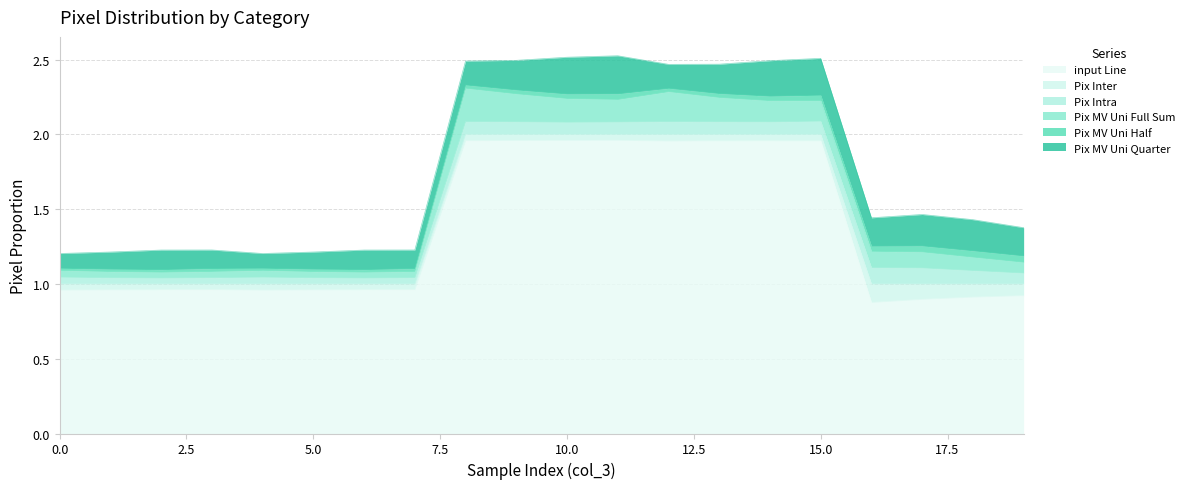

Reading left to right, extract all data points from this chart.

input Line: 1.0	1.0	1.0	1.0	1.0	1.0	1.0	1.0	2.0	2.0	2.0	2.0	2.0	2.0	2.0	2.0	0.9	0.9	0.9	0.9
Pix Inter: 0.0	0.0	0.0	0.0	0.0	0.0	0.0	0.0	0.0	0.0	0.0	0.0	0.0	0.0	0.0	0.0	0.1	0.1	0.1	0.1
Pix Intra: 0.0	0.0	0.0	0.0	0.0	0.0	0.0	0.0	0.1	0.1	0.1	0.1	0.1	0.1	0.1	0.1	0.1	0.1	0.1	0.1
Pix MV Uni Full Sum: 0.0	0.0	0.0	0.0	0.0	0.0	0.0	0.0	0.2	0.2	0.2	0.2	0.2	0.2	0.1	0.1	0.1	0.1	0.1	0.1
Pix MV Uni Half: 0.0	0.0	0.0	0.0	0.0	0.0	0.0	0.0	0.0	0.0	0.0	0.0	0.0	0.0	0.0	0.0	0.0	0.0	0.0	0.0
Pix MV Uni Quarter: 0.1	0.1	0.1	0.1	0.1	0.1	0.1	0.1	0.2	0.2	0.2	0.3	0.2	0.2	0.2	0.2	0.2	0.2	0.2	0.2